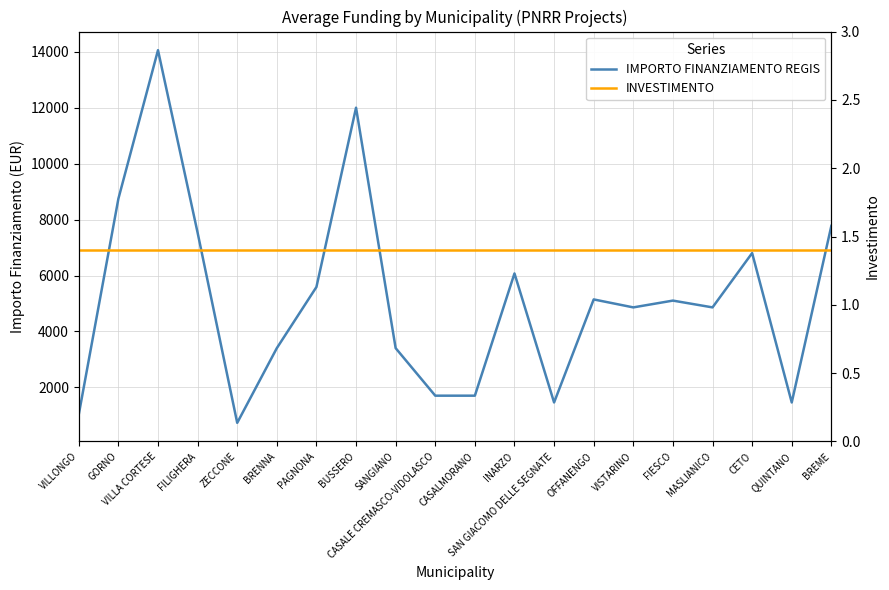

Is it true that INVESTIMENTO equals 0.4 at MASLIANICO?

False